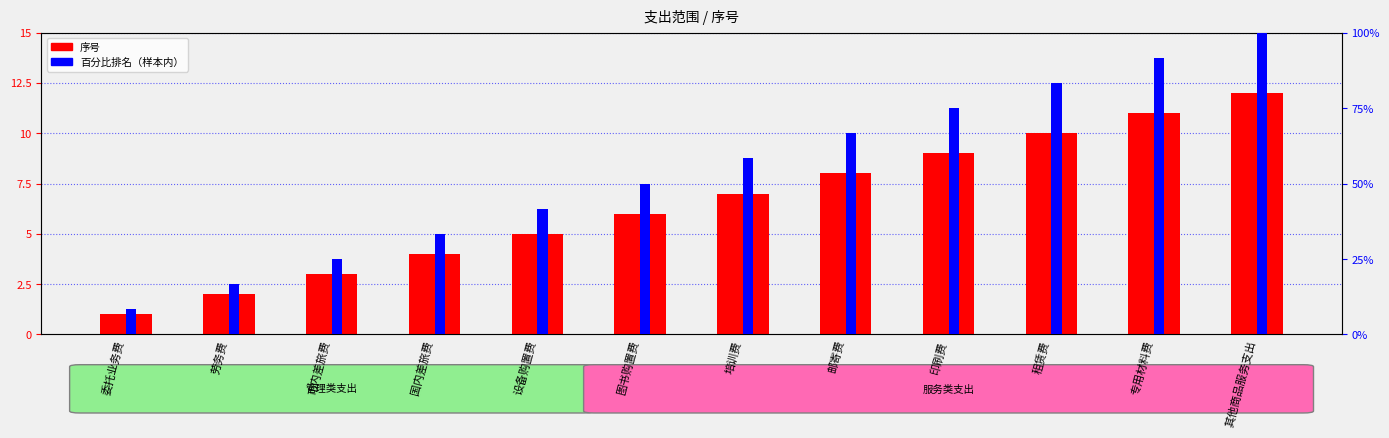

How many groups of bars are there?

12